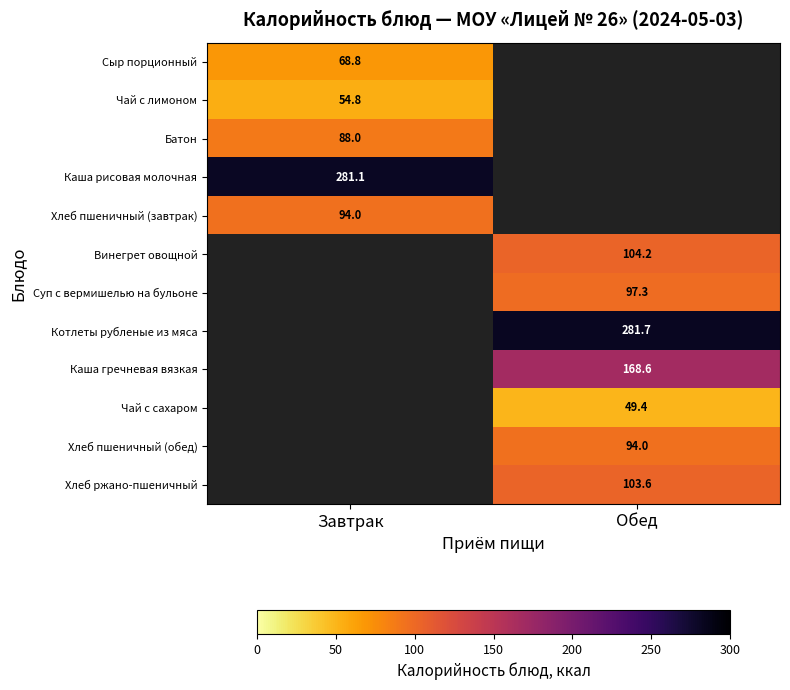

At how many categories does at least one series exceed 221?

2